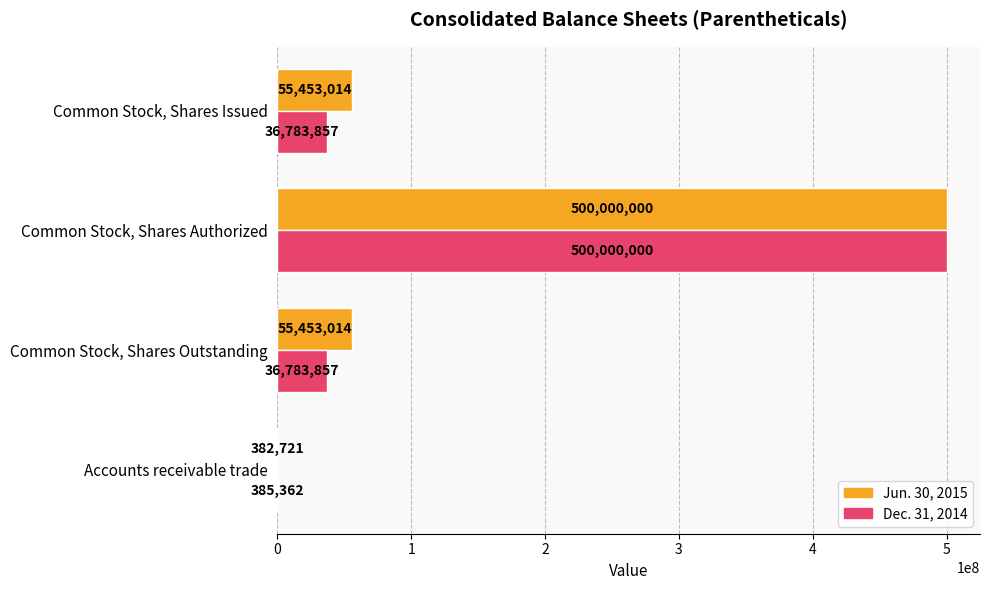

The Jun. 30, 2015 series shows 106393567 at Common Stock, Shares Authorized. True or false?

False